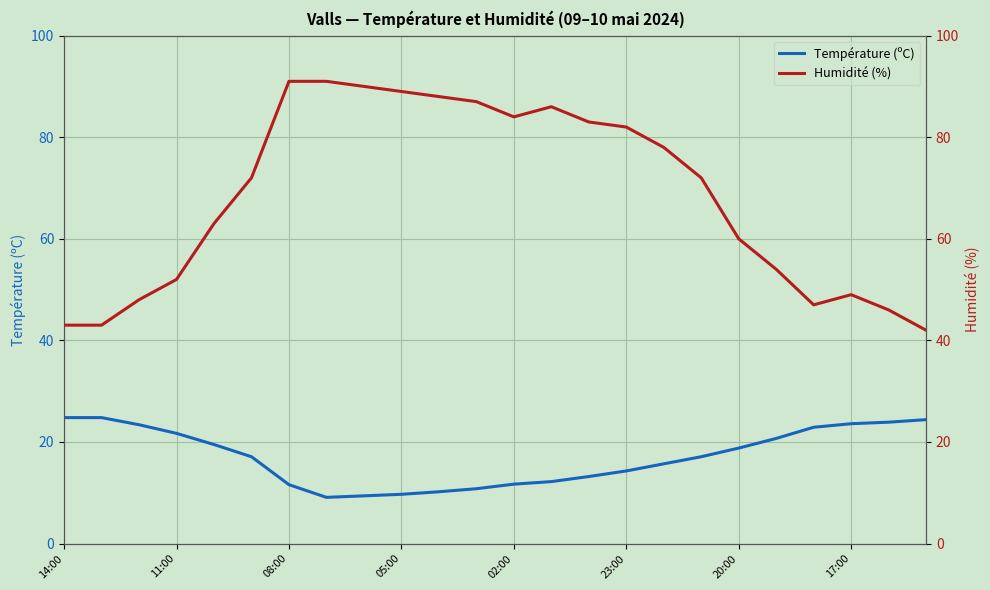

Is this an area chart (filled region under the line)?

No